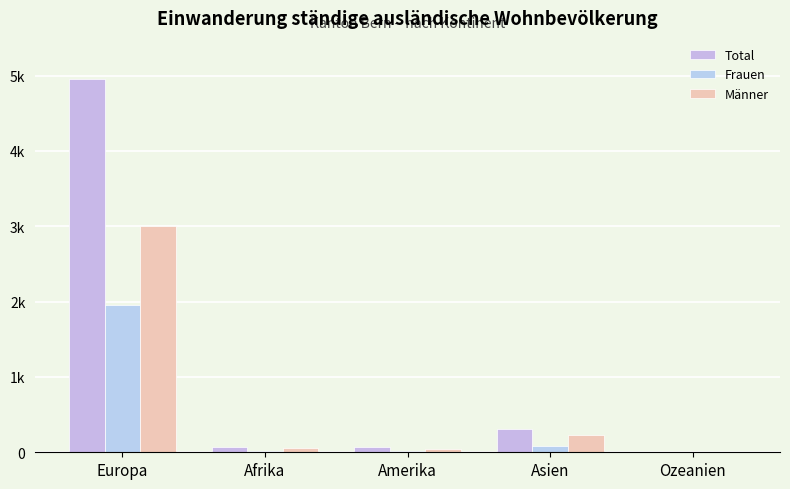

Is the value of Total at Asien greater than the value of Männer at Amerika?

Yes